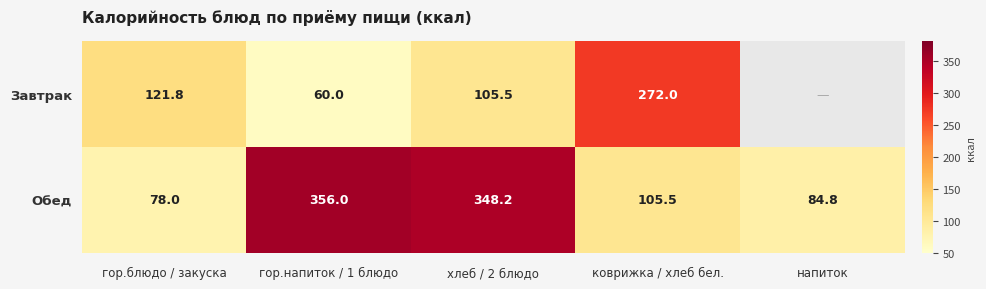

What is the lowest value of the Обед series?

78.0